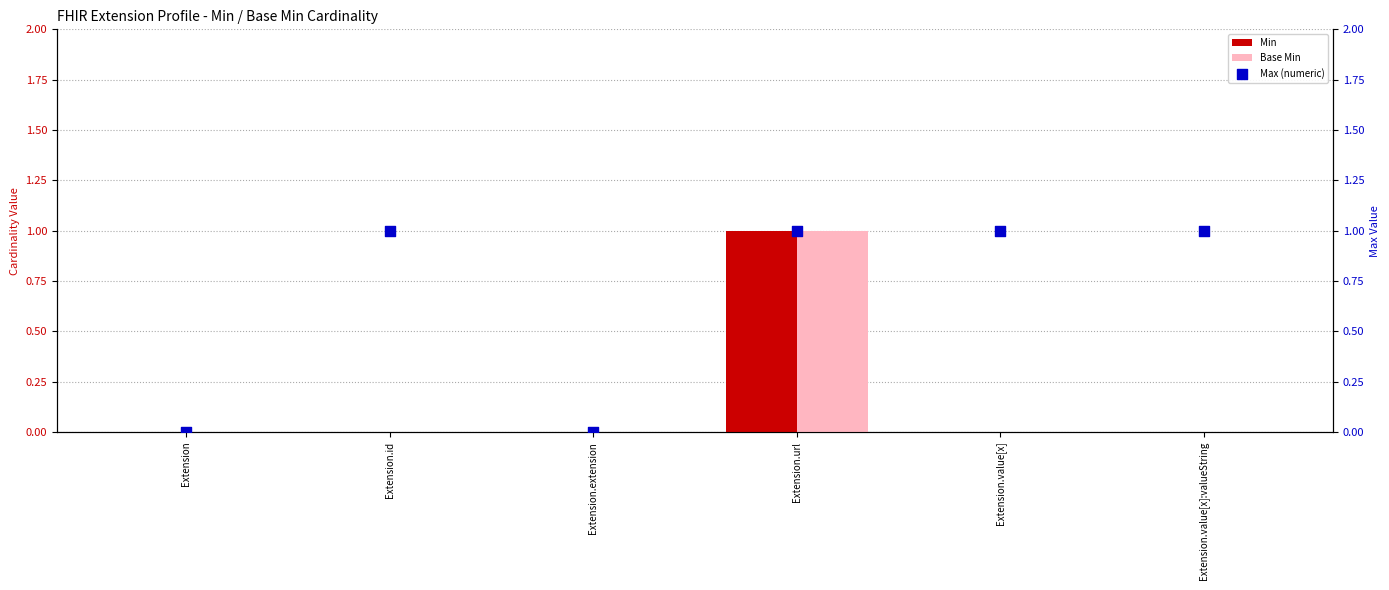

At which category is the sum across all series the highest?

Extension.url